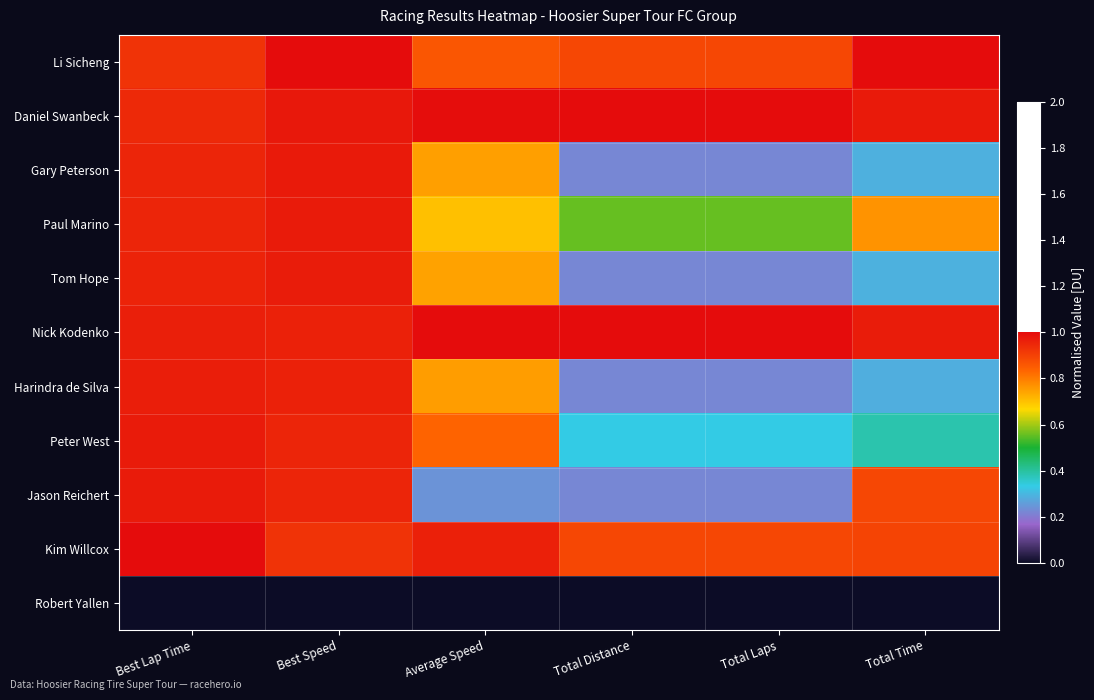

Rank the series by their maximum value, from highest to lowest.

Li Sicheng, Daniel Swanbeck, Nick Kodenko, Kim Willcox, Gary Peterson, Jason Reichert, Peter West, Paul Marino, Tom Hope, Harindra de Silva, Robert Yallen